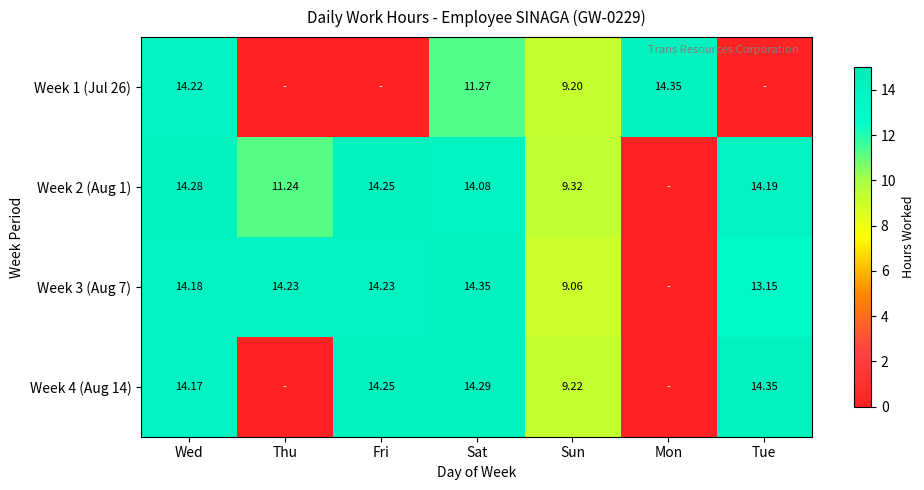

Is the value of Week 3 (Aug 7) at Tue greater than the value of Week 1 (Jul 26) at Sat?

Yes